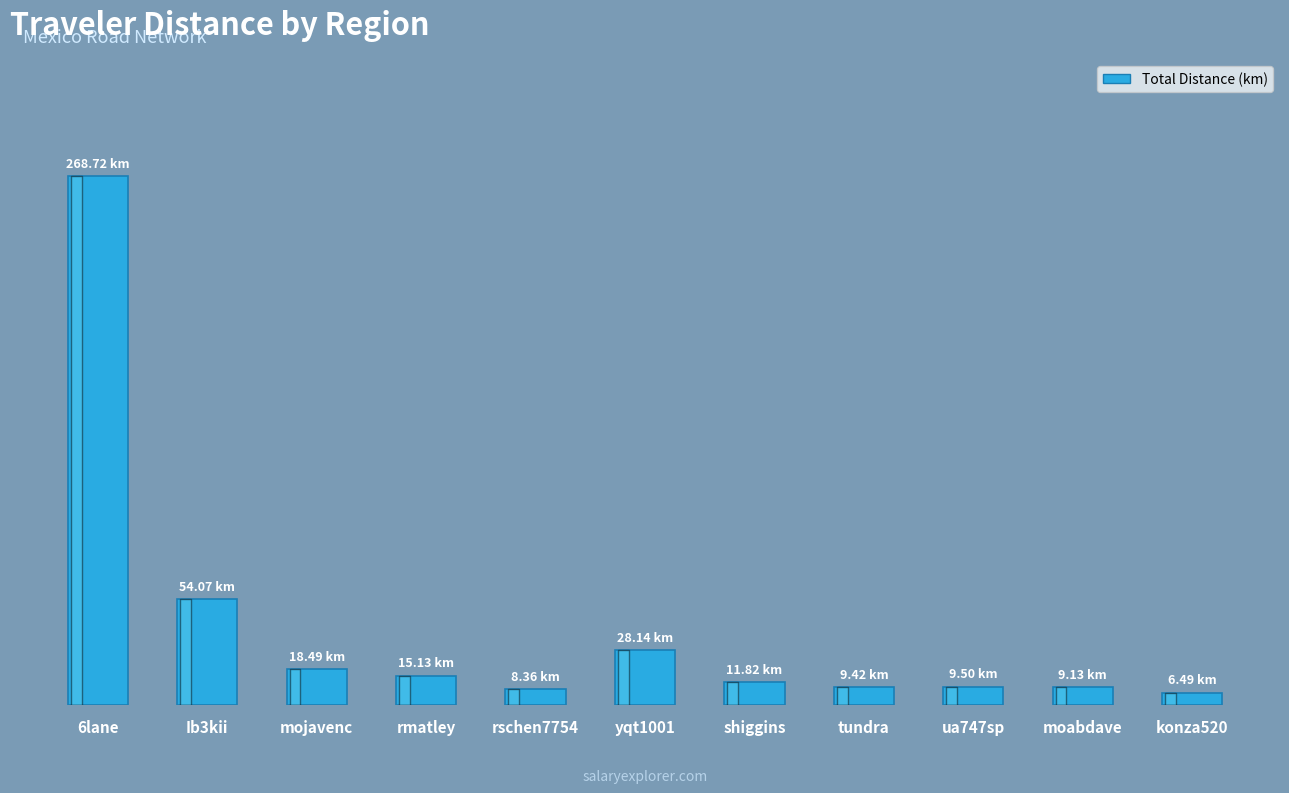

Reading left to right, what are all the values shown in this chart?

268.7	54.1	18.5	15.1	8.4	28.1	11.8	9.4	9.5	9.1	6.5